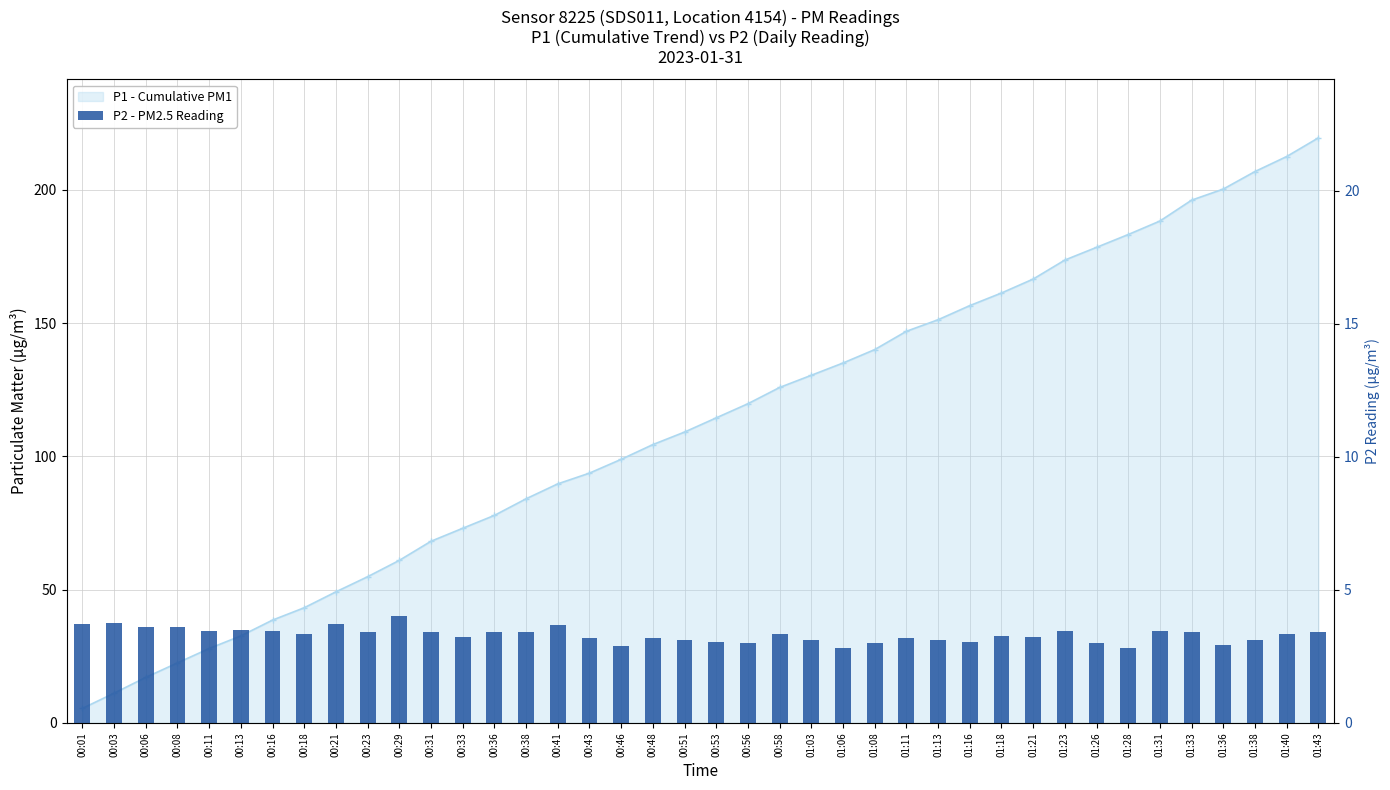

True or false: the data shows 3.3 at 01:18.

True